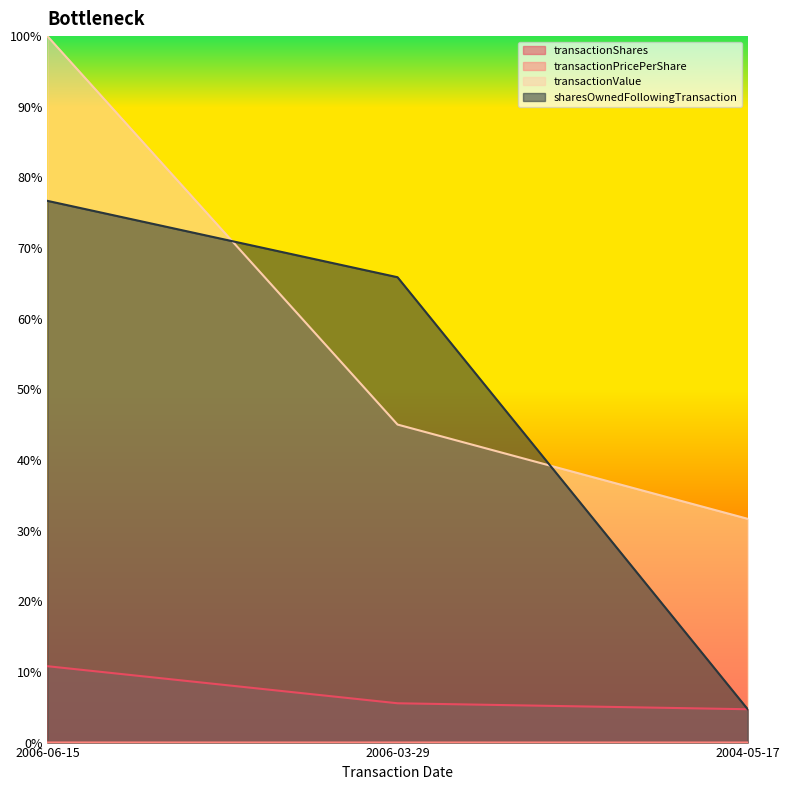

What is the sum of the transactionShares values at 2006-06-15 and 2004-05-17?

0.2